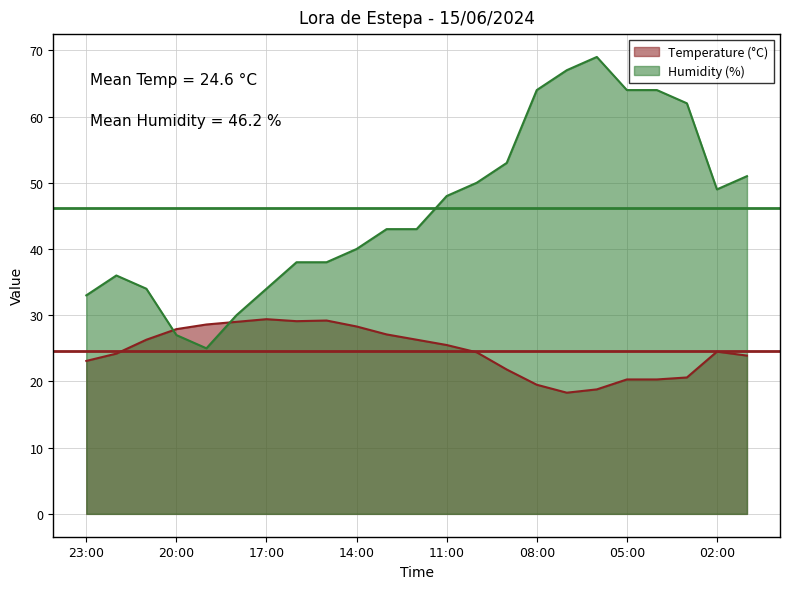

What is the sum of all Humidity (%) values?

1062.0